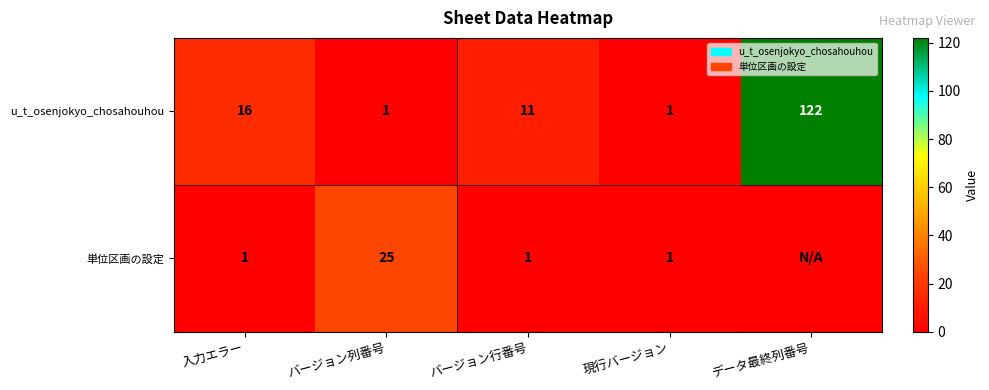

Between 入力エラー and バージョン行番号, which series saw the biggest shift?

u_t_osenjokyo_chosahouhou